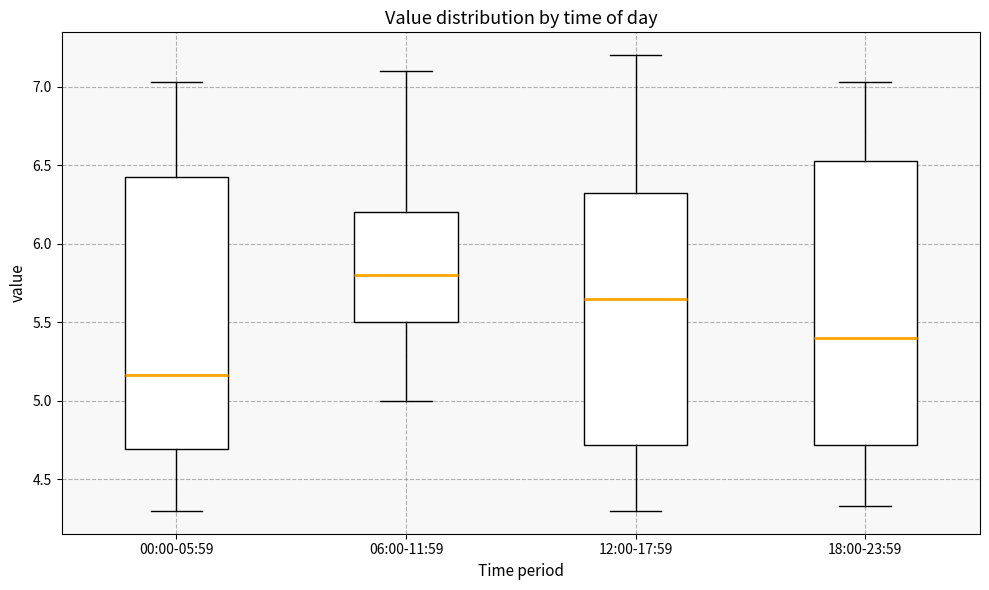

Which box has the highest median line?

06:00-11:59